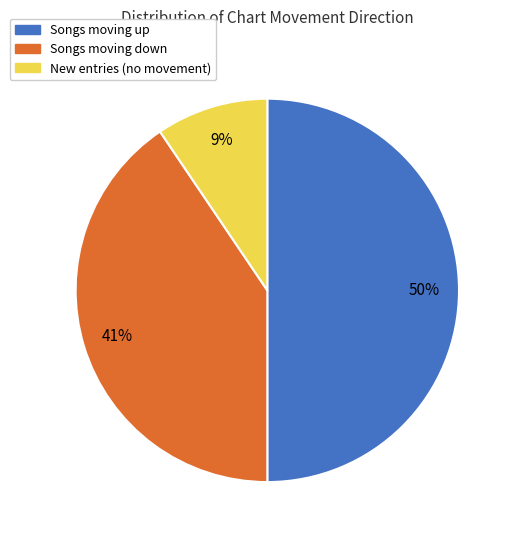

How many segments does this pie chart have?

3